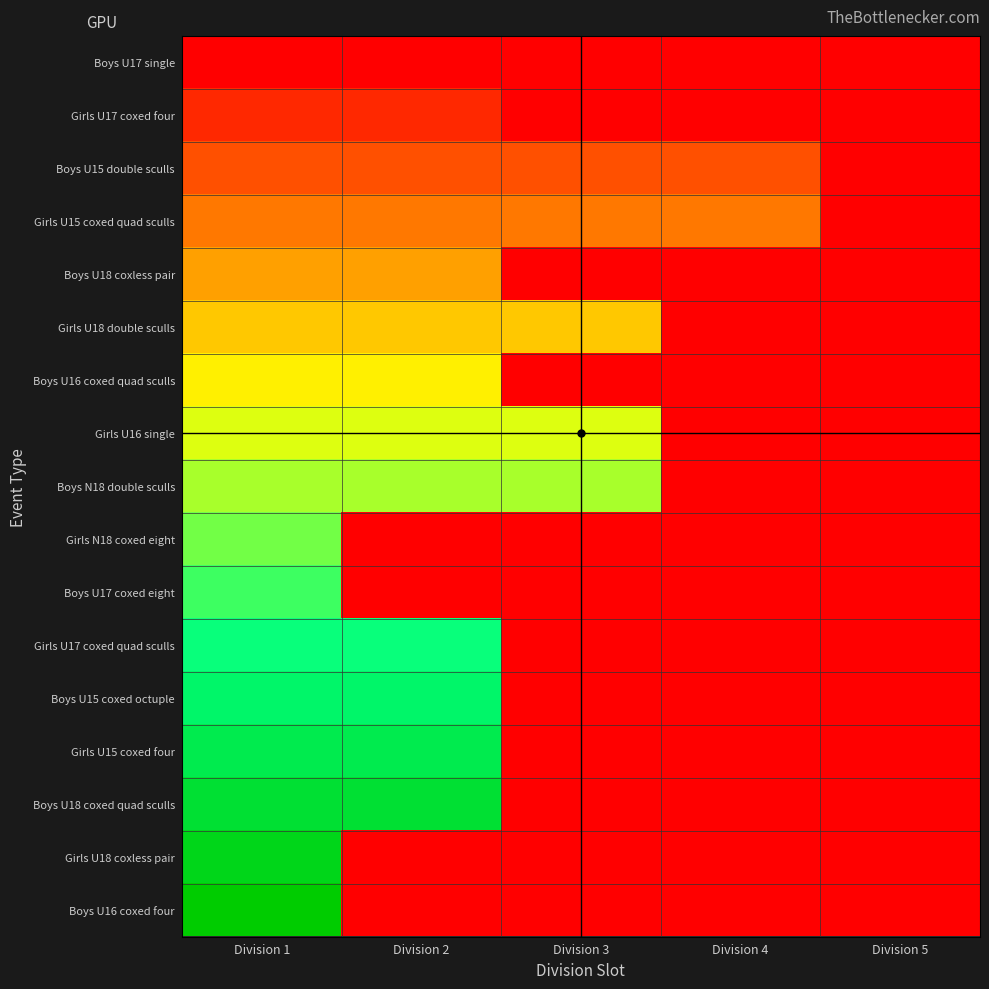

At which category is the sum across all series the highest?

Division 1